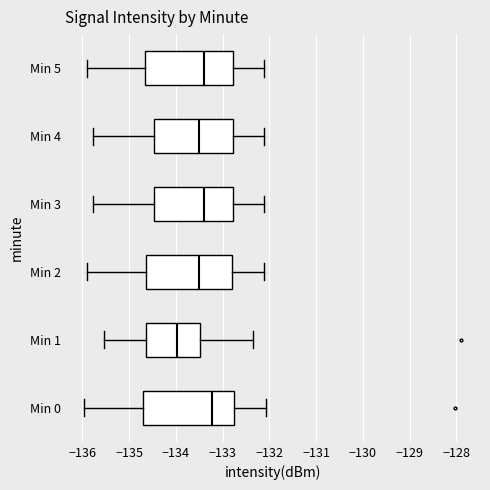

Reading bottom to top, transcribe this box plot: for each box, give where its median line is, the range the box spans, and where its two whiskers end, as read against the x-axis. The values are not printed on the chart, so give them approximately, as read against the axis.

Min 0: median -133.2, box -134.7 to -132.8, whiskers -136.0 to -132.1
Min 1: median -134.0, box -134.6 to -133.5, whiskers -135.5 to -132.3
Min 2: median -133.5, box -134.6 to -132.8, whiskers -135.9 to -132.1
Min 3: median -133.4, box -134.5 to -132.8, whiskers -135.8 to -132.1
Min 4: median -133.5, box -134.5 to -132.8, whiskers -135.8 to -132.1
Min 5: median -133.4, box -134.7 to -132.8, whiskers -135.9 to -132.1